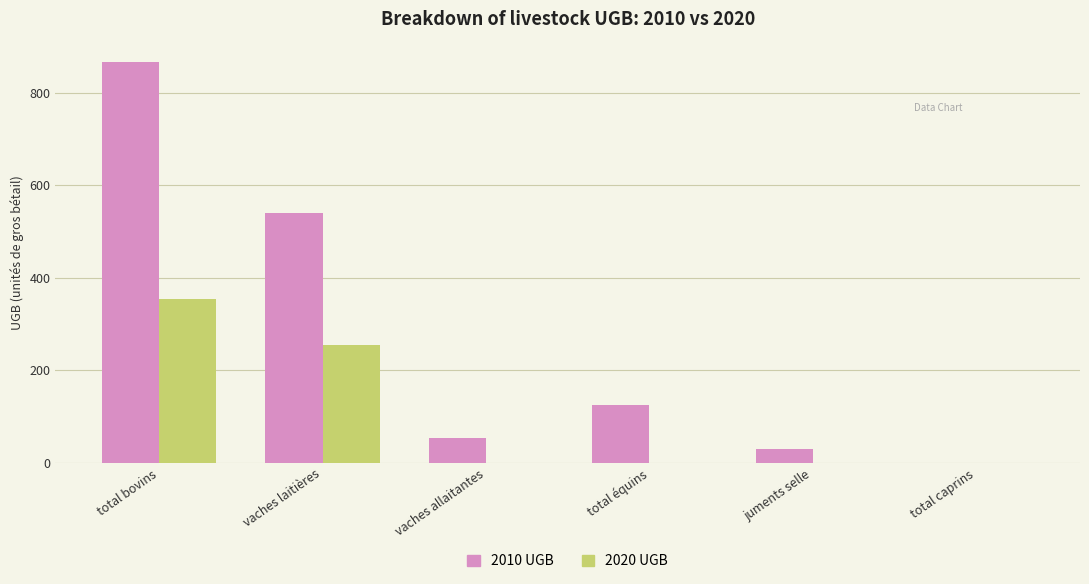

Are the bars horizontal?

No